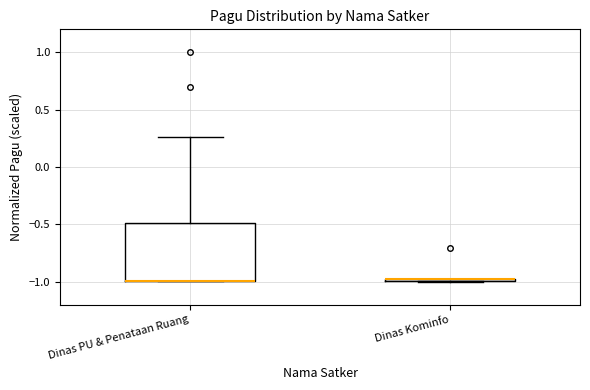

Which box is the tallest, from its lower edge to its upper edge?

Dinas PU & Penataan Ruang